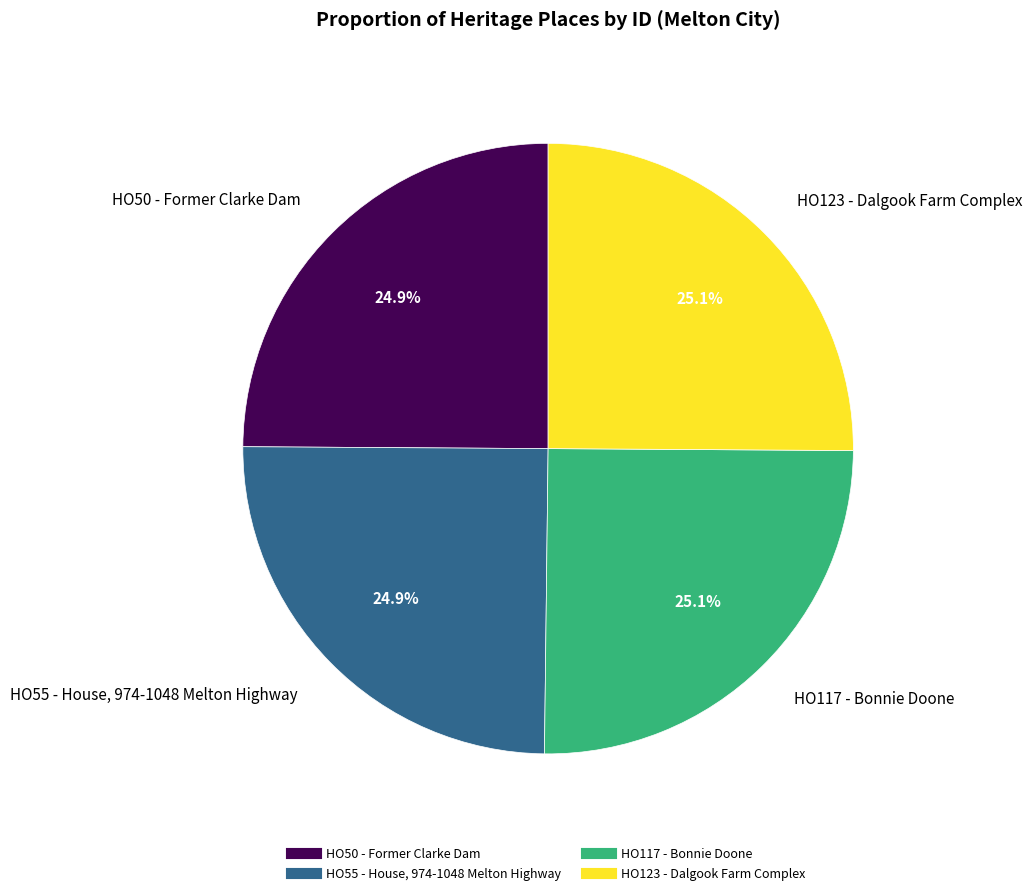

True or false: HO50 - Former Clarke Dam accounts for 25% of the total.

True